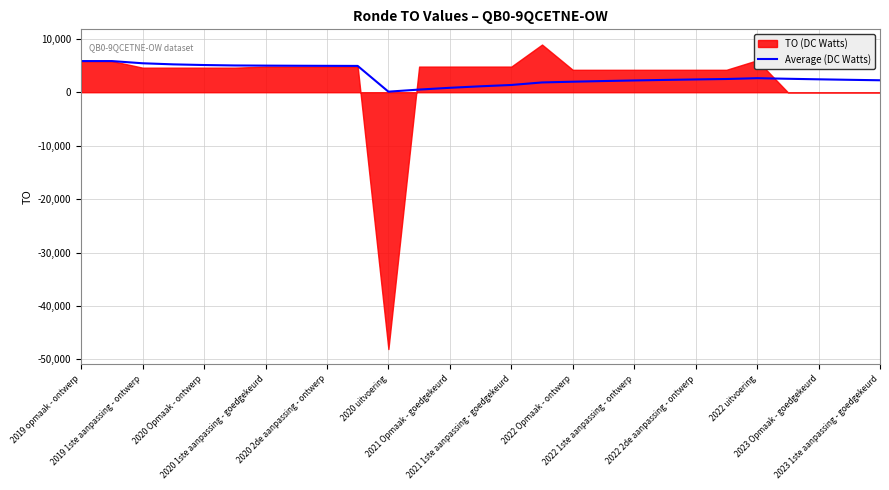

What is the highest value of the Average (DC Watts) series?

5834.0